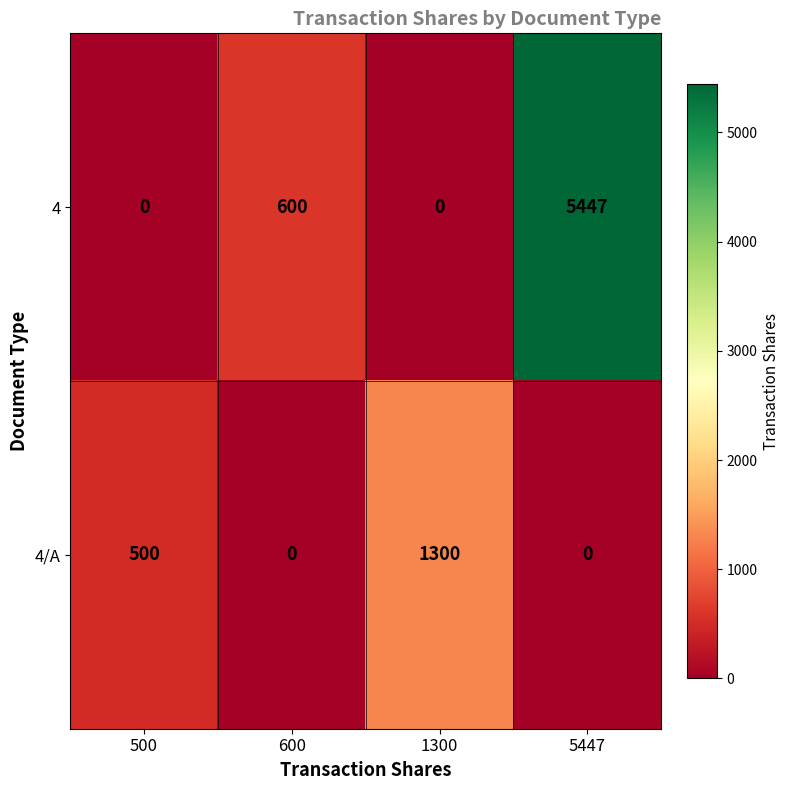

What is the greatest value displayed?

5447